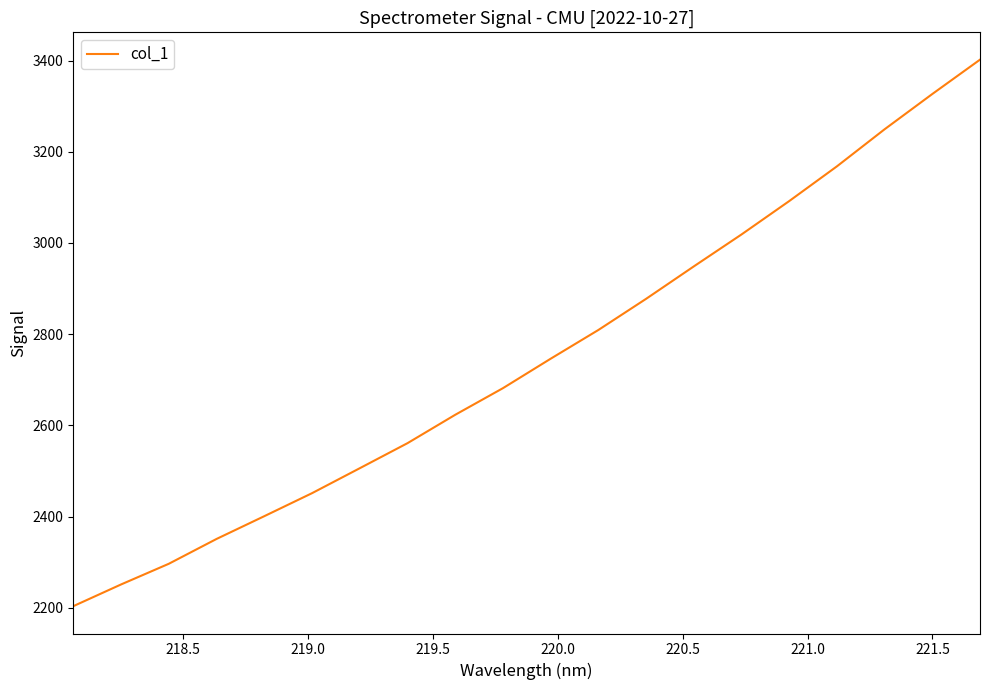

What is the difference between the maximum and minimum values?

1198.5